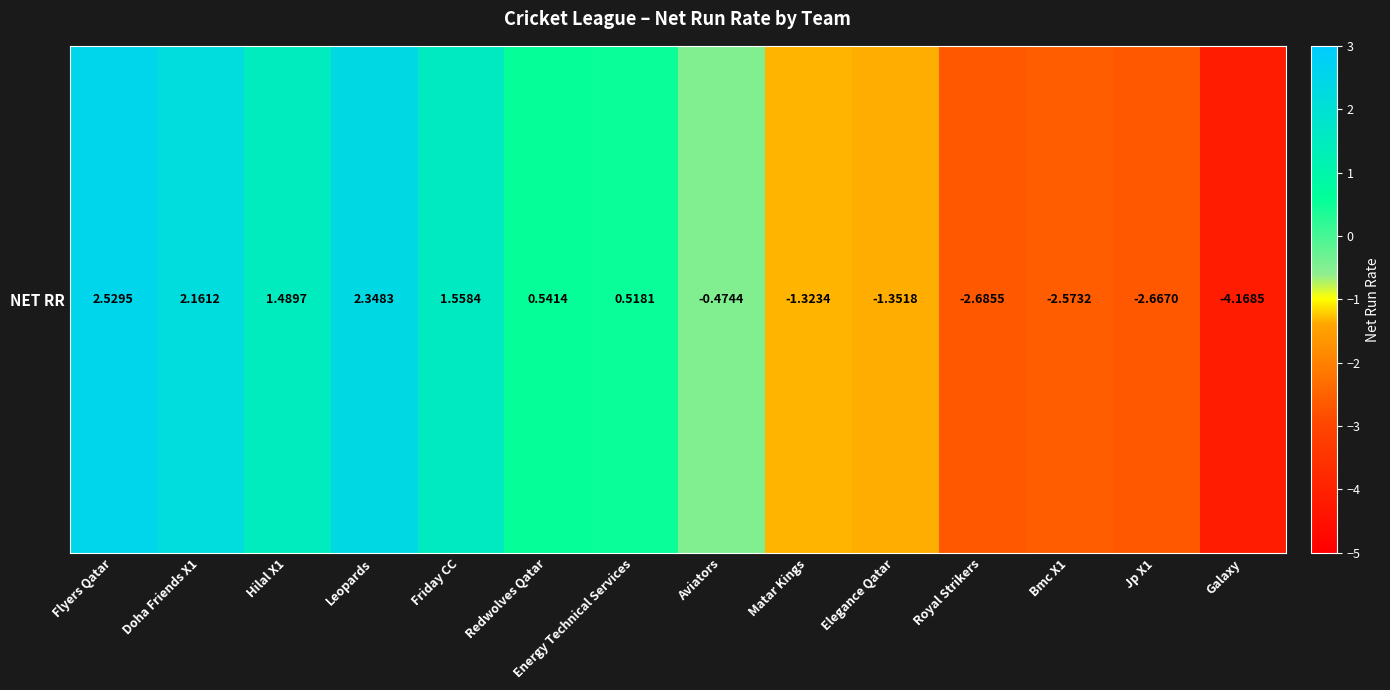

What is the sum of the values at Elegance Qatar and Redwolves Qatar?

-0.8